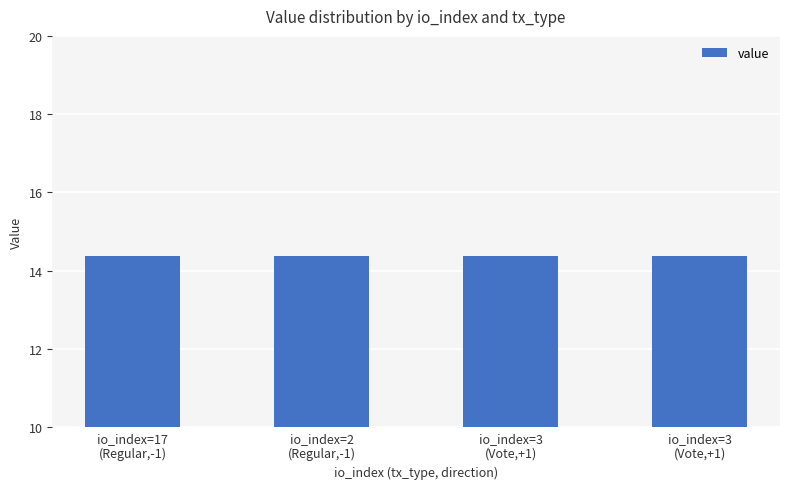

What is the sum of the values at io_index=17
(Regular,-1) and io_index=3
(Vote,+1)?

28.7